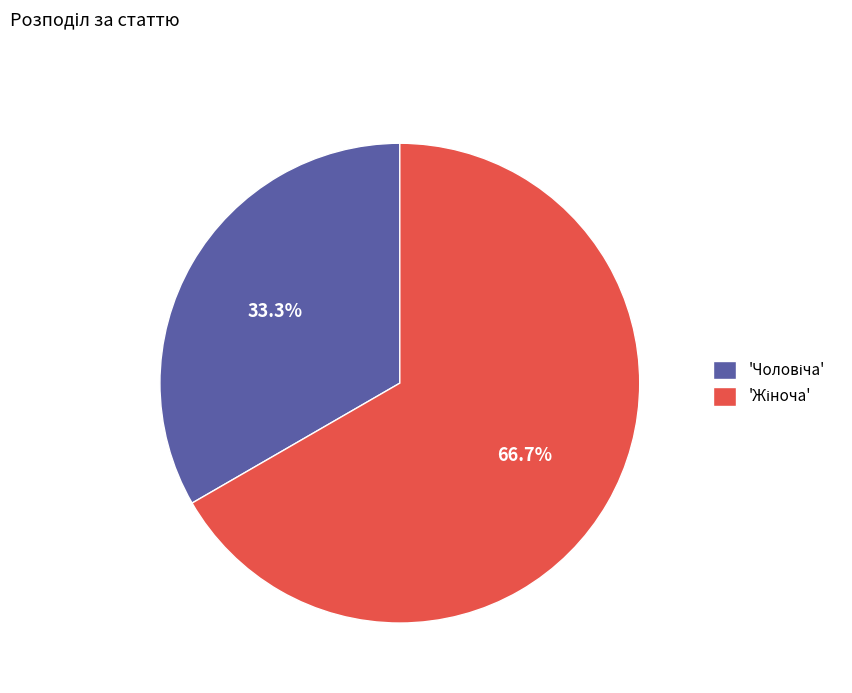

How many segments does this pie chart have?

2